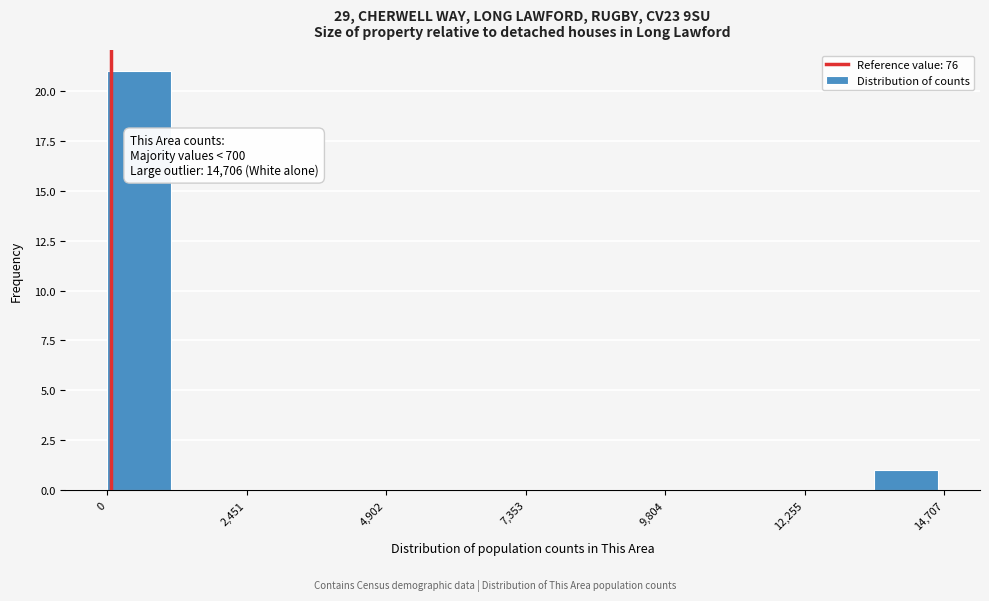

Read against the x-axis, roughly where is the centre of the tallest bar?

500